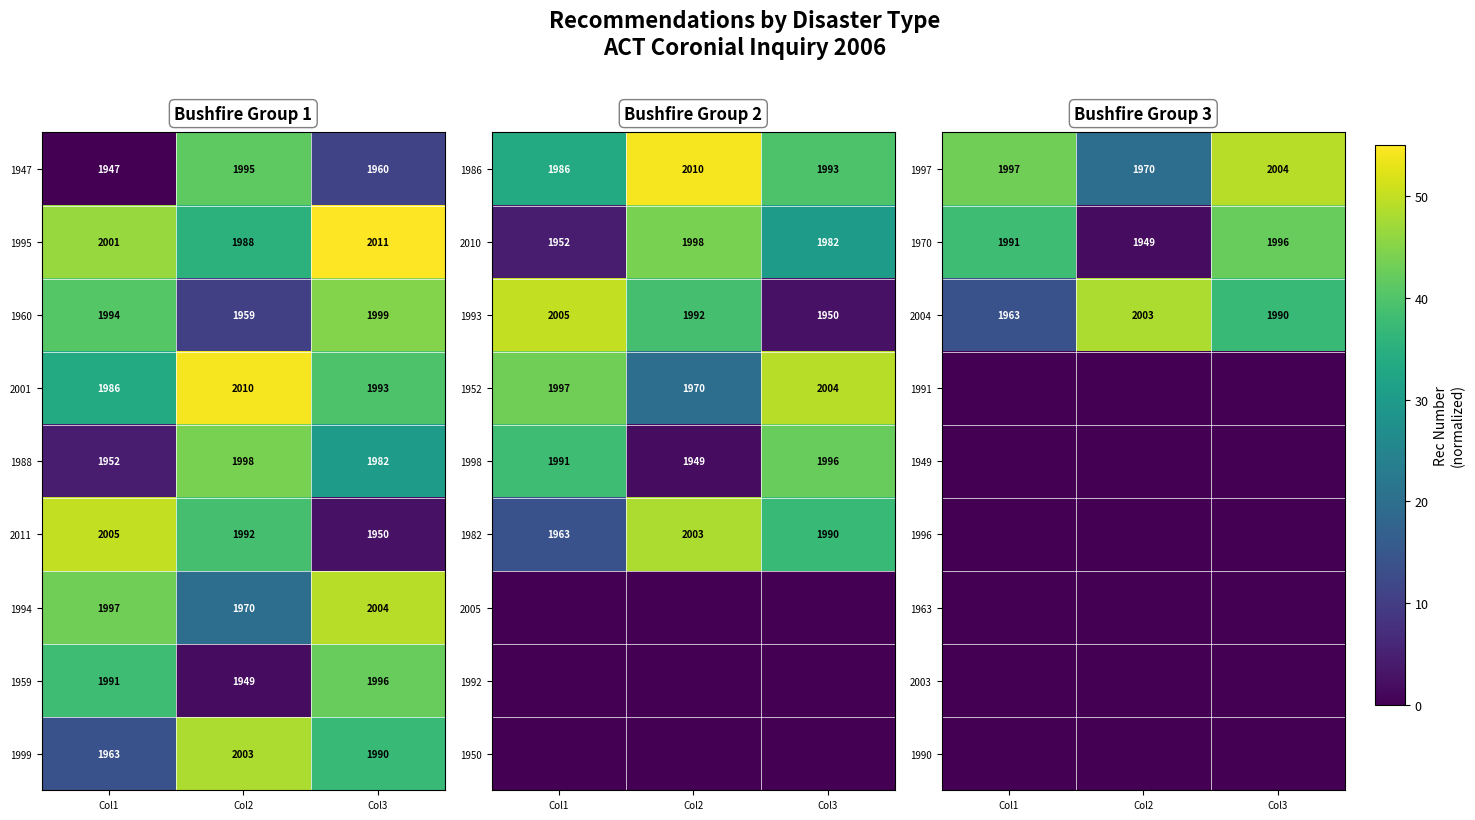

Which category has the highest value in the 1947 series?

Col2